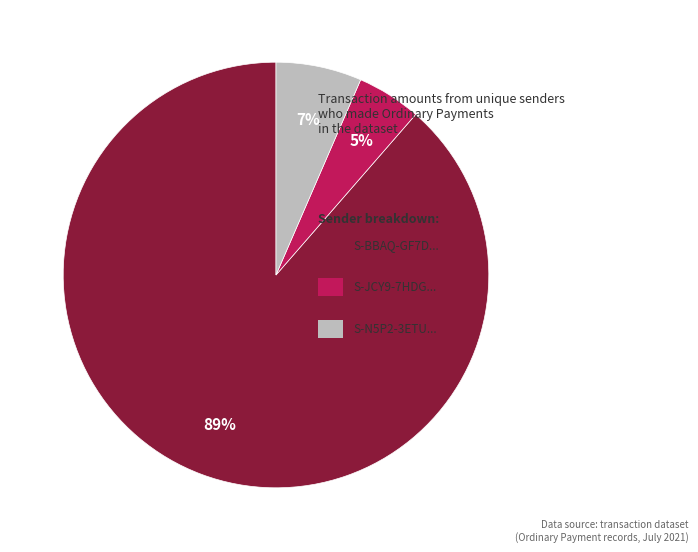

To the nearest percent, what is the average slice percentage?

33%